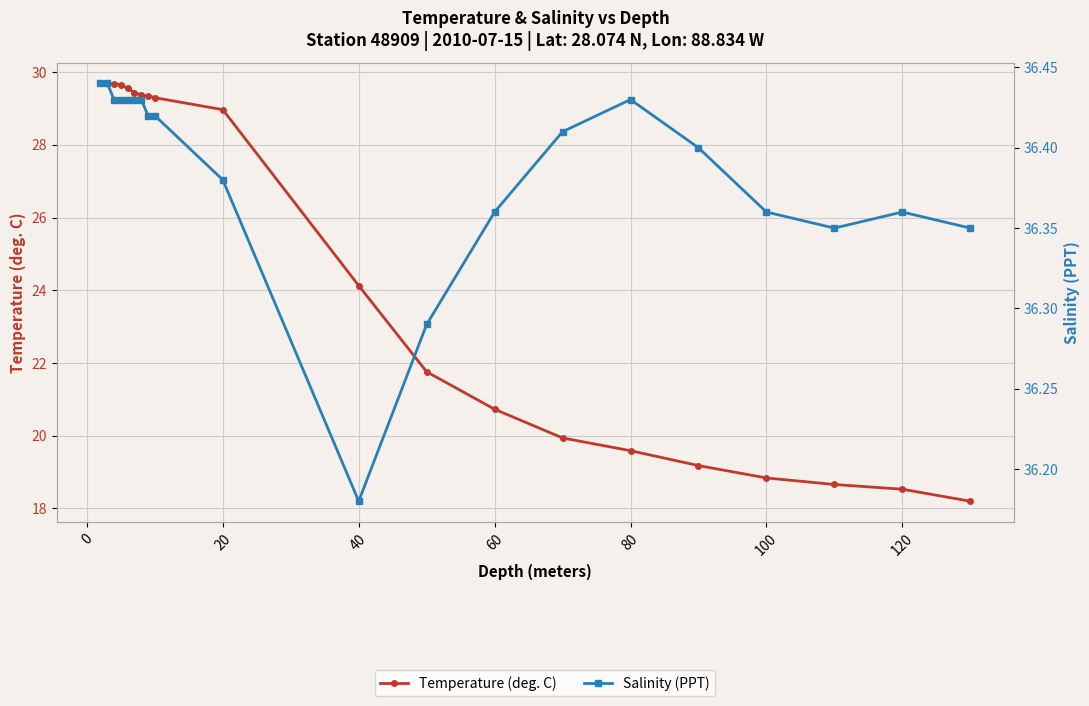

What are all the series names shown in the legend?

Temperature (deg. C), Salinity (PPT)